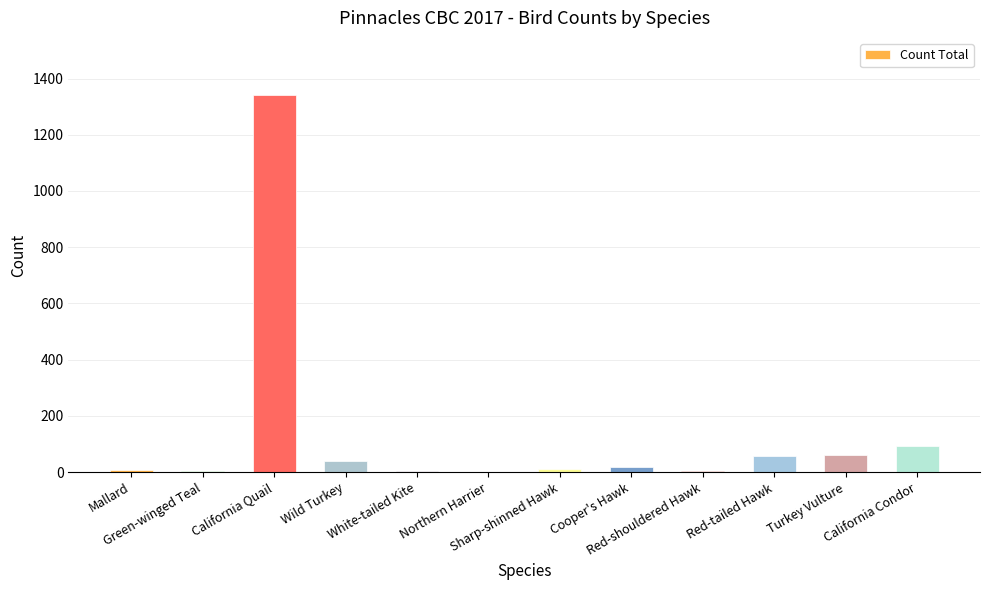

Are the bars grouped side by side (vs. stacked)?

No